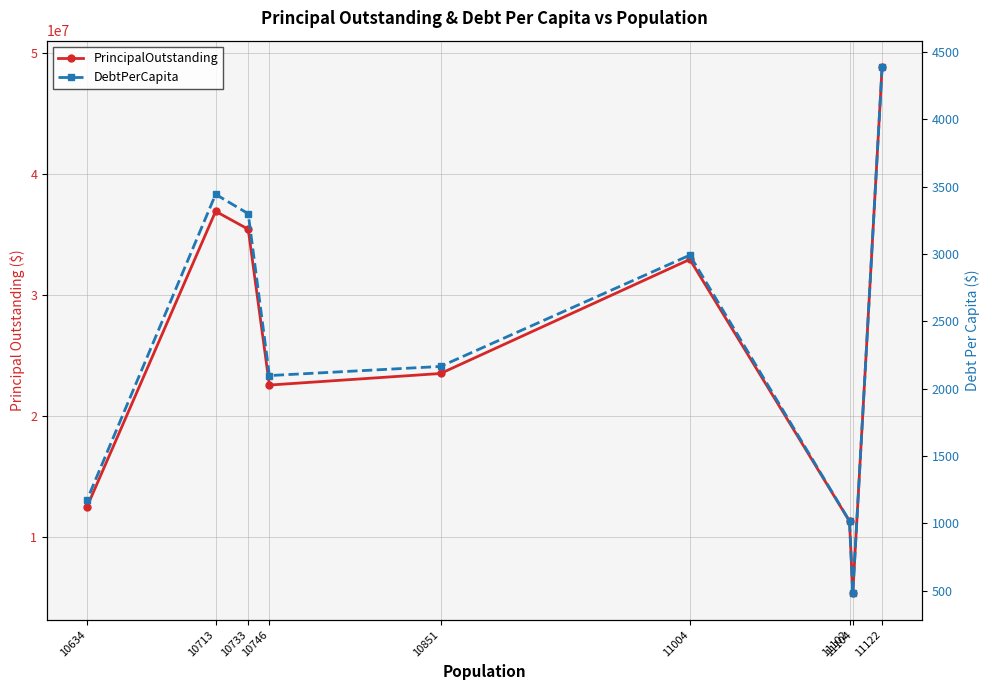

Which has a higher value, 11102 or 10746?

10746